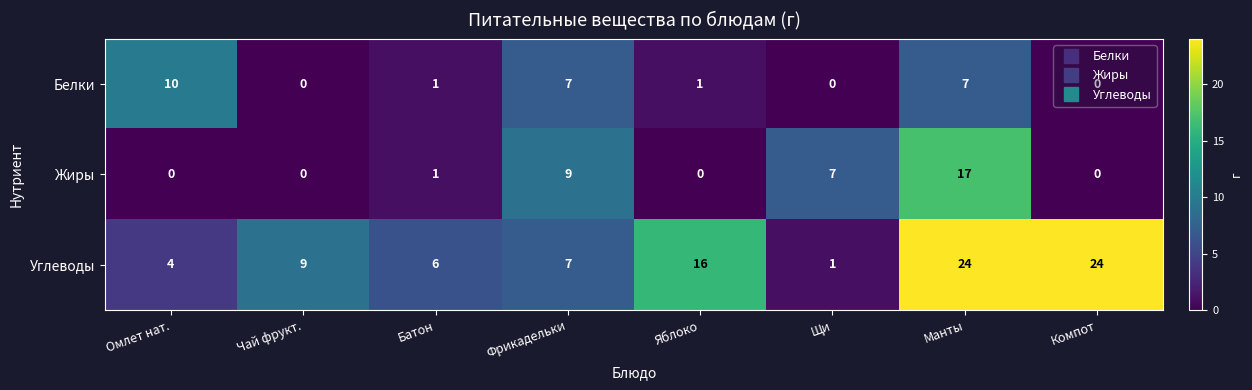

Where does the Белки series first go above 1?

Омлет нат.